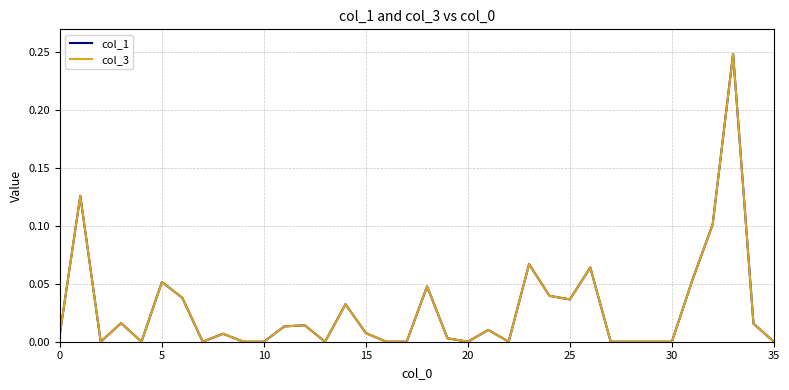

Does the chart display data point markers on the line(s)?

No